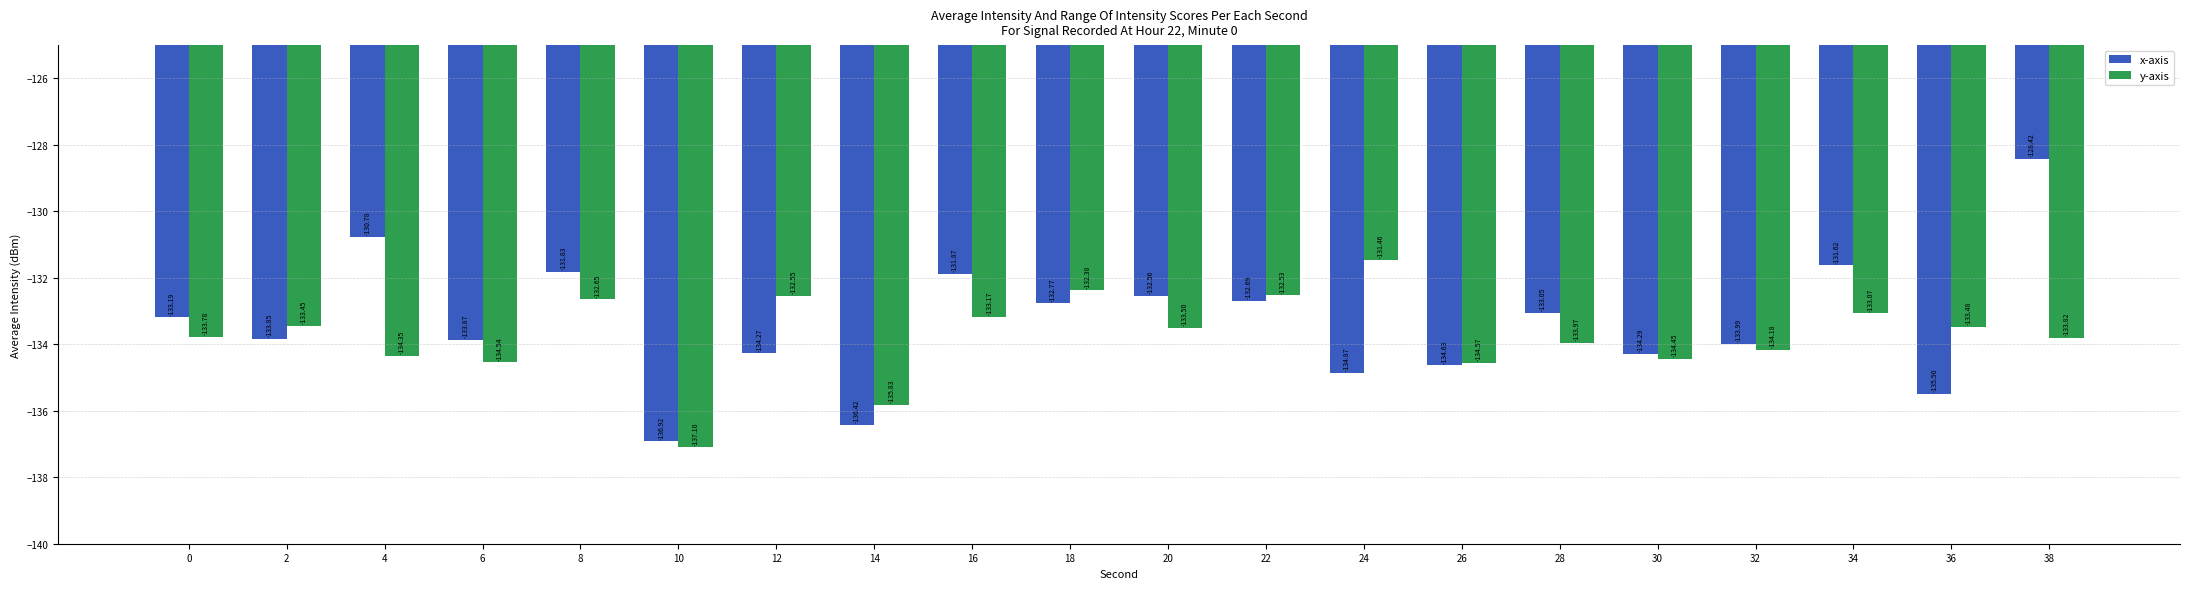

Which series changed the most between 8 and 32?

x-axis